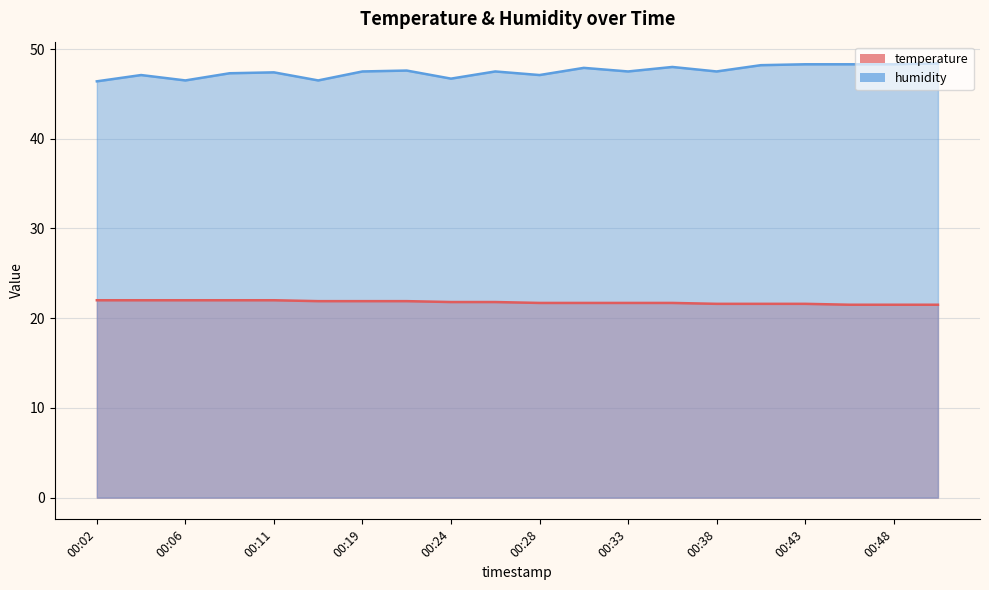

At which label does humidity reach its minimum?

00:02